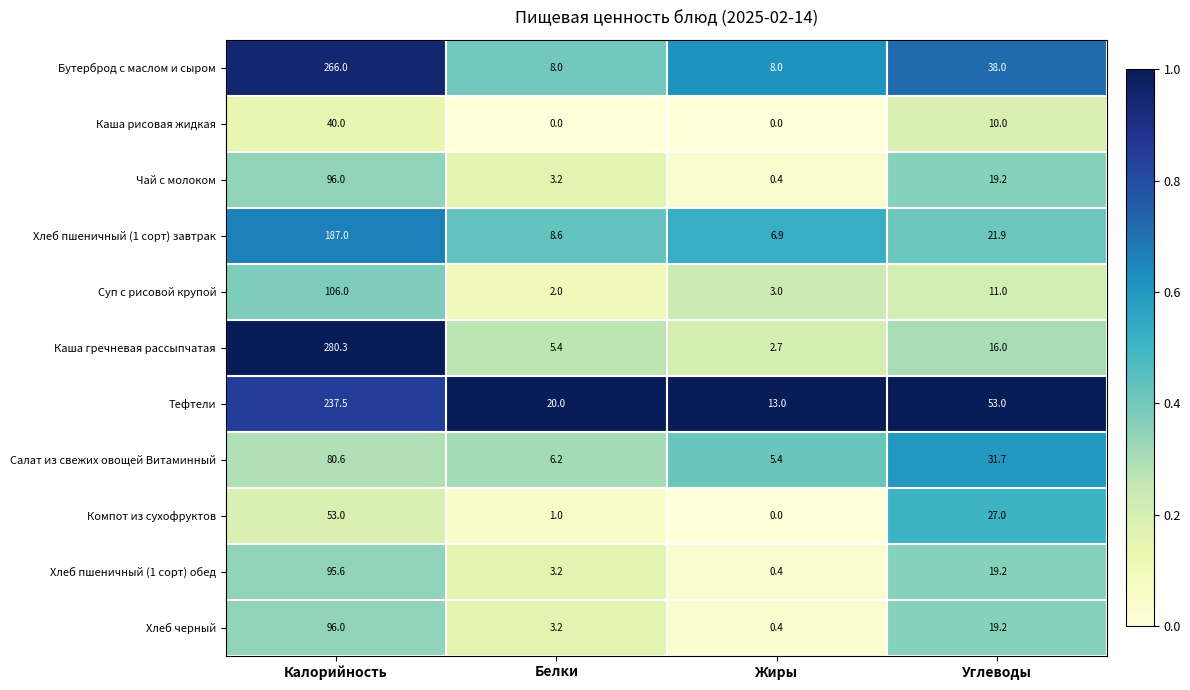

Is it true that Хлеб черный equals 96.0 at Калорийность?

True